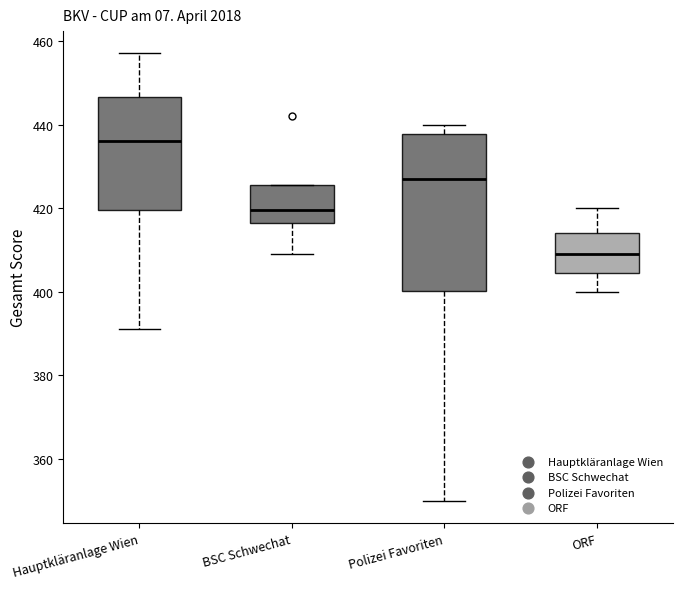

Reading left to right, transcribe this box plot: for each box, give where its median line is, the range the box spans, and where its two whiskers end, as read against the y-axis. The values are not printed on the chart, so give them approximately, as read against the axis.

Hauptkläranlage Wien: median 436, box 420 to 446, whiskers 392 to 458
BSC Schwechat: median 420, box 416 to 426, whiskers 410 to 426
Polizei Favoriten: median 428, box 400 to 438, whiskers 350 to 440
ORF: median 410, box 404 to 414, whiskers 400 to 420